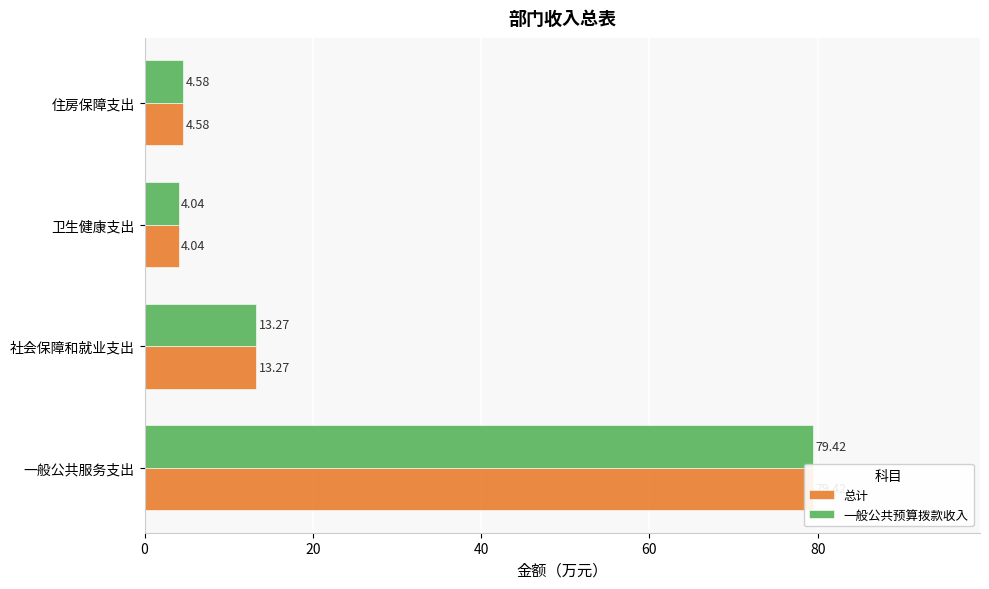

Which series has the largest total across all categories?

总计